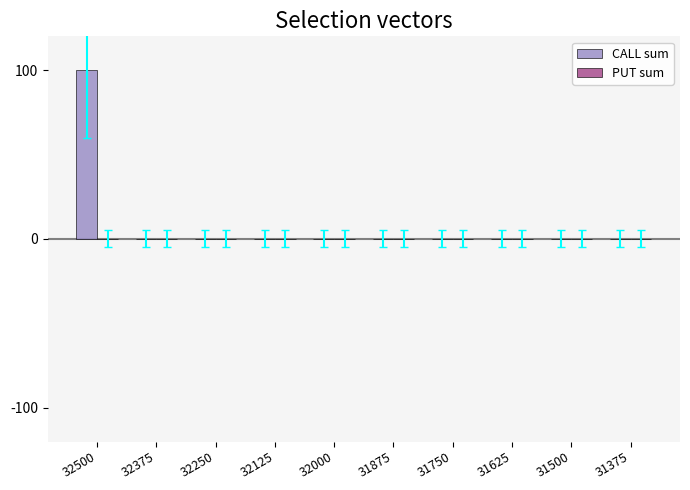

Are the bars horizontal?

No